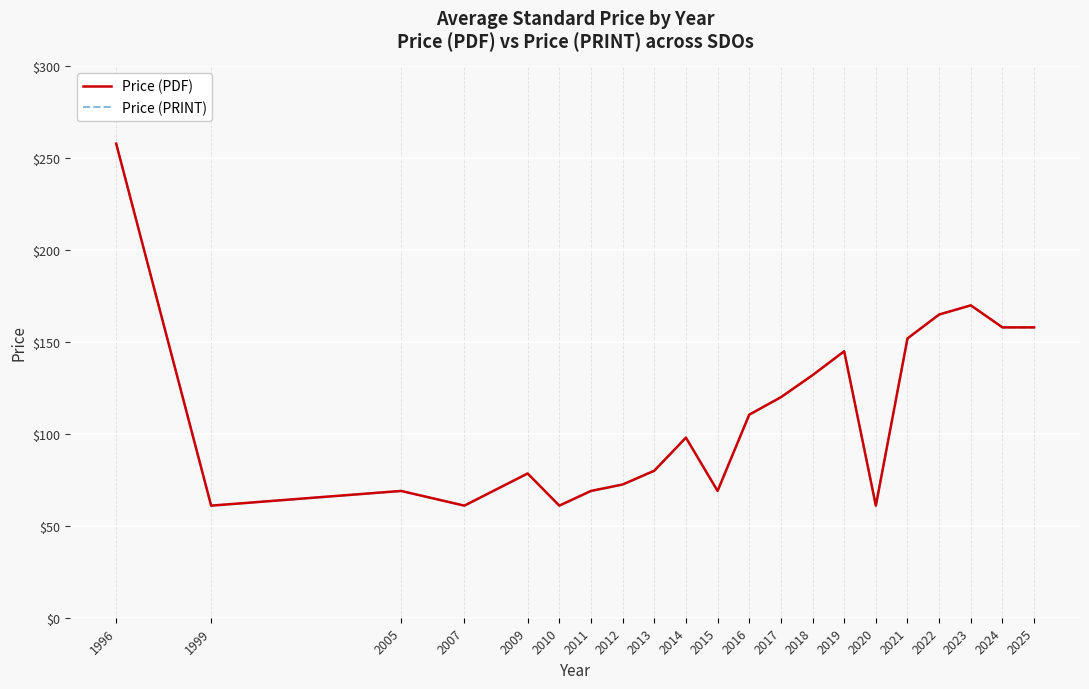

Reading right to left, transcribe all the data shown in this chart.

Price (PDF): 2025=158.0	2024=158.0	2023=170.0	2022=165.0	2021=152.0	2020=61.0	2019=145.0	2018=132.0	2017=120.0	2016=110.5	2015=69.0	2014=98.0	2013=80.0	2012=72.5	2011=69.0	2010=61.0	2009=78.5	2007=61.0	2005=69.0	1999=61.0	1996=258.0
Price (PRINT): 2025=158.0	2024=158.0	2023=170.0	2022=165.0	2021=152.0	2020=61.0	2019=145.0	2018=132.0	2017=120.0	2016=110.5	2015=69.0	2014=98.0	2013=80.0	2012=72.5	2011=69.0	2010=61.0	2009=78.5	2007=61.0	2005=69.0	1999=61.0	1996=258.0